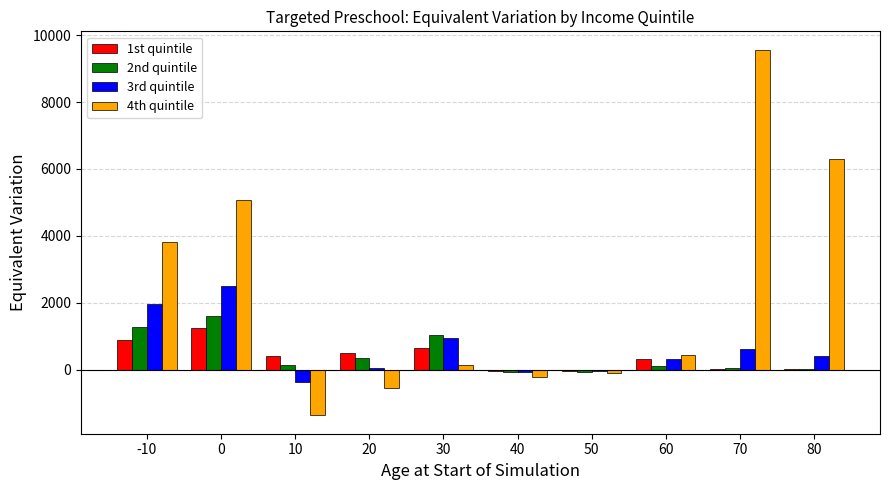

What is the greatest value displayed?

9570